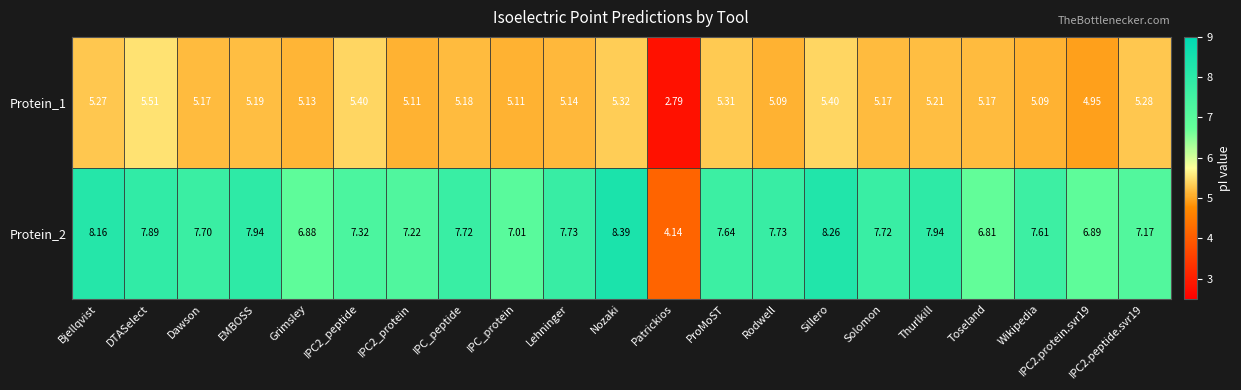

Is the value of Protein_2 at Thurlkill greater than the value of Protein_1 at Toseland?

Yes